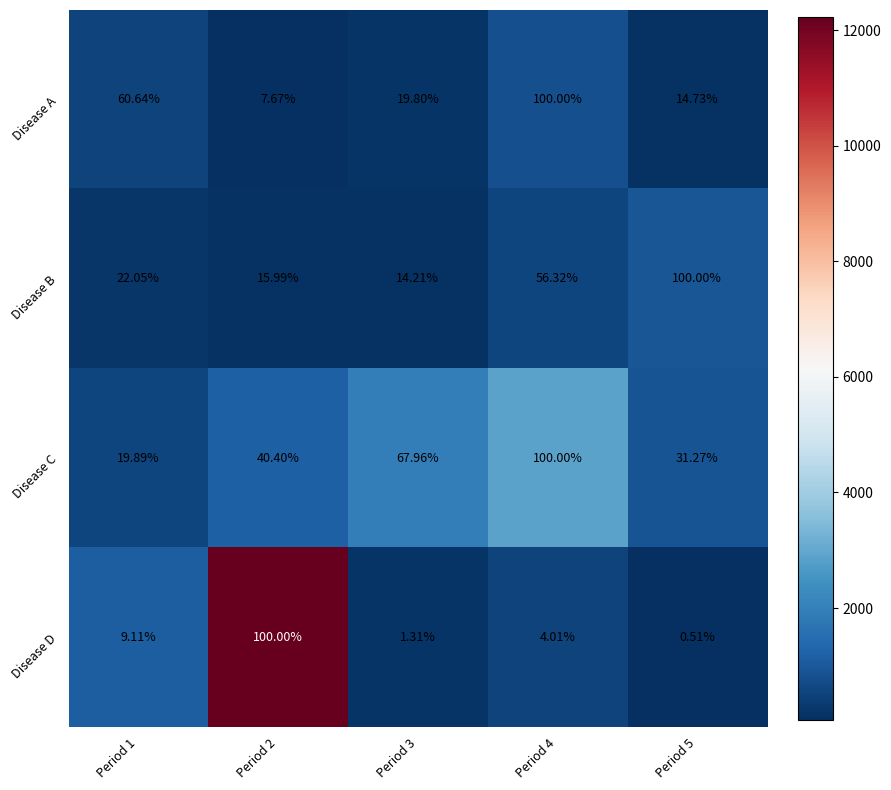

Which series changed the most between Period 3 and Period 4?

Disease A